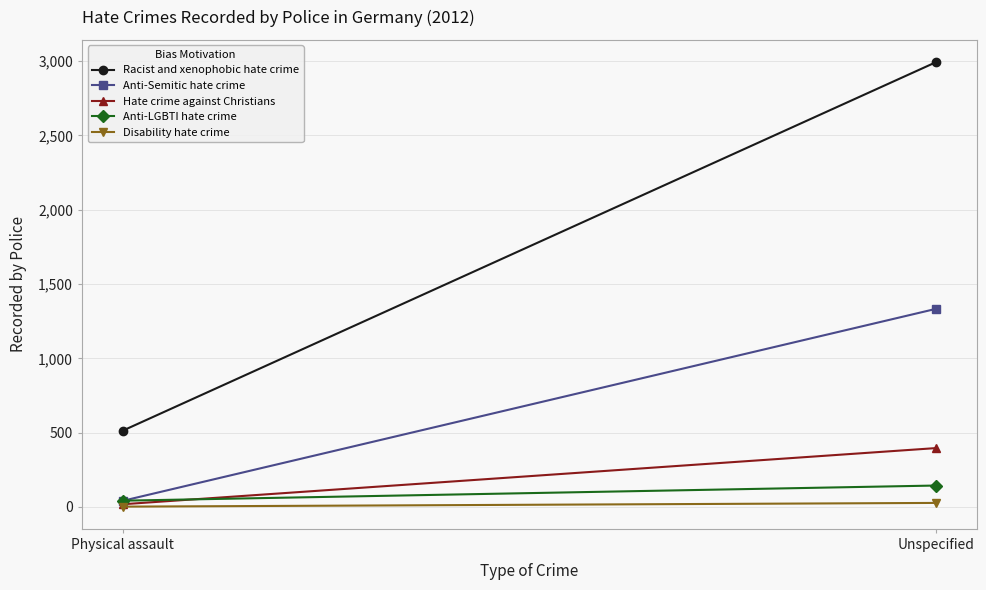

What is the label of the 2nd point from the right?

Physical assault